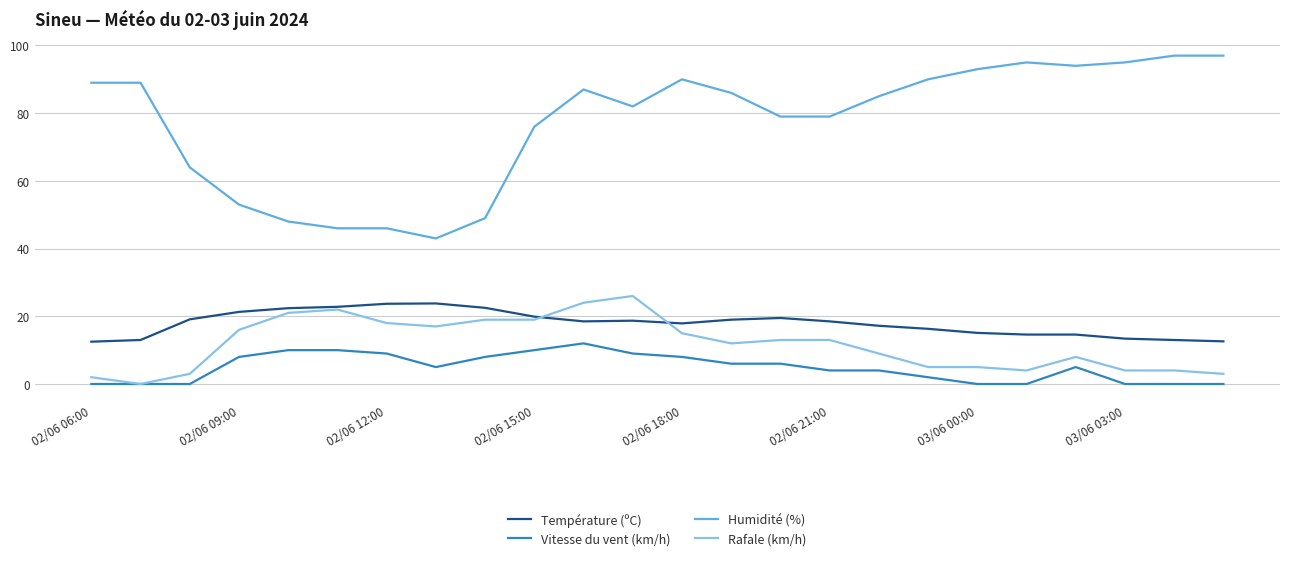

What is the maximum value shown in the chart?

97.0